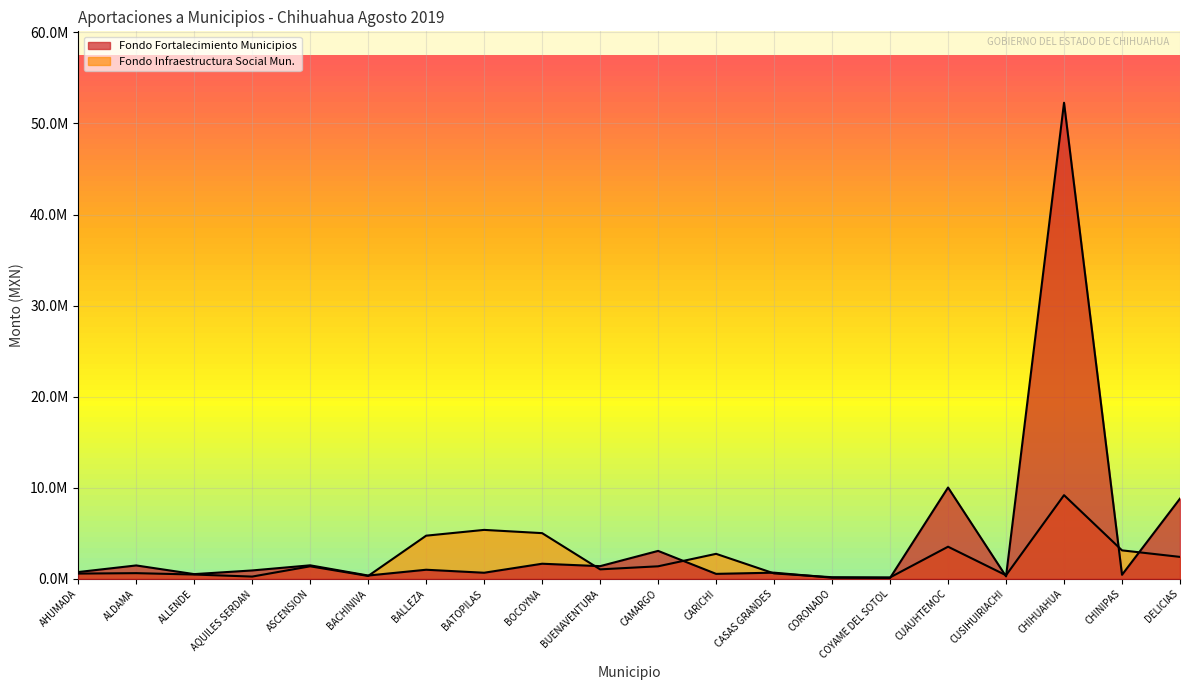

How many intersections are there between FONDO PARA EL FORTALECIMIENTO DE LOS MU and FONDO PARA LA INFRAESTRUCTURA SOCIAL MU?

10